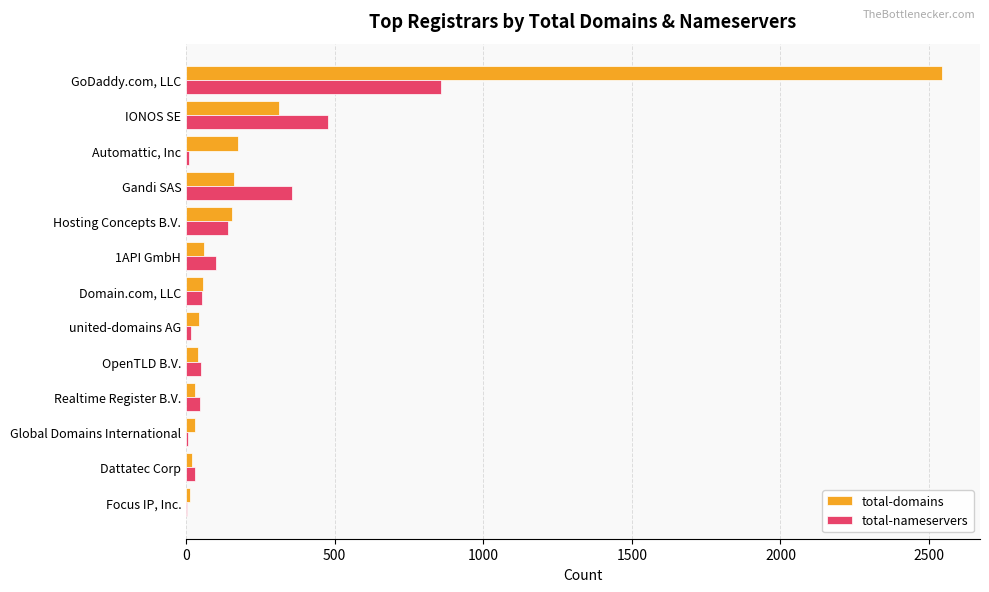

What is the sum of all total-nameservers values?

2153